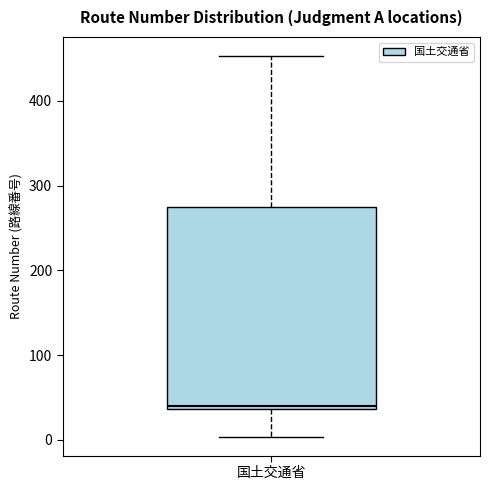

Where does the upper whisker of the box for 国土交通省 end on the y-axis? The values are not printed on the chart, so give them approximately, as read against the axis.

450